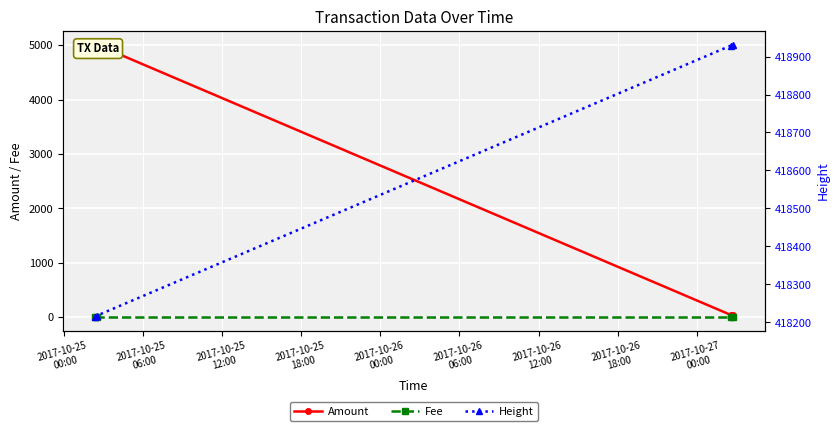

What is the smallest value displayed?

1